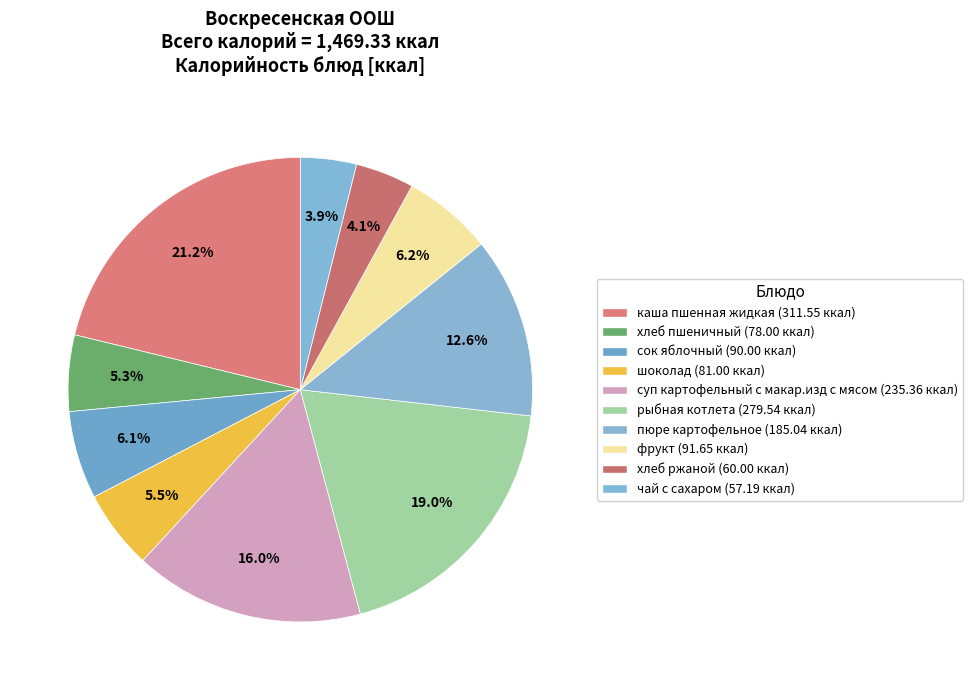

Does any single category account for the majority?

No